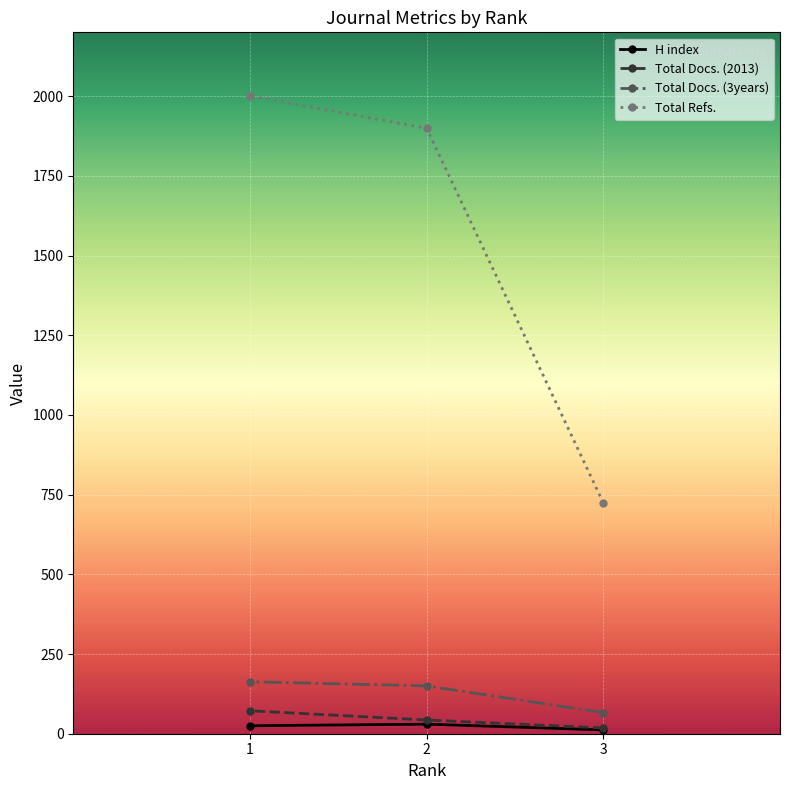

What are all the series names shown in the legend?

H index, Total Docs. (2013), Total Docs. (3years), Total Refs.